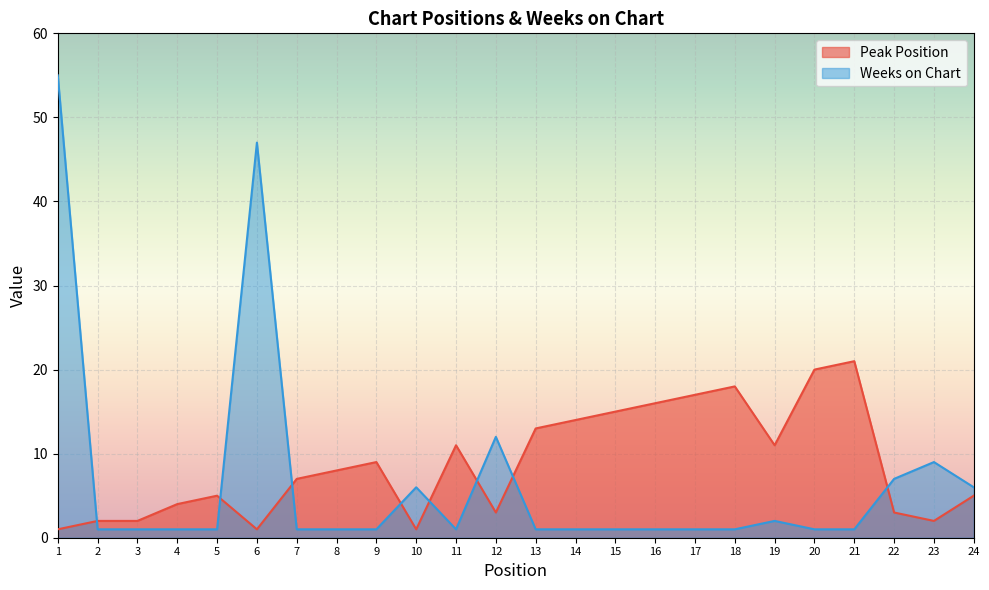

List the series in order of their peak value, lowest first.

Peak Position, Weeks on Chart